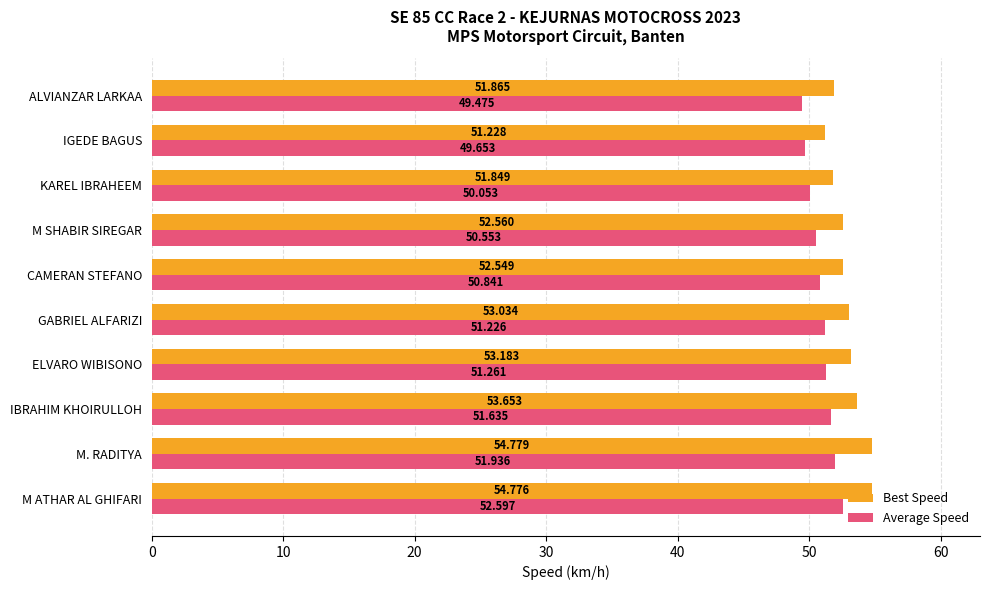

Which series has the largest total across all categories?

Best Speed